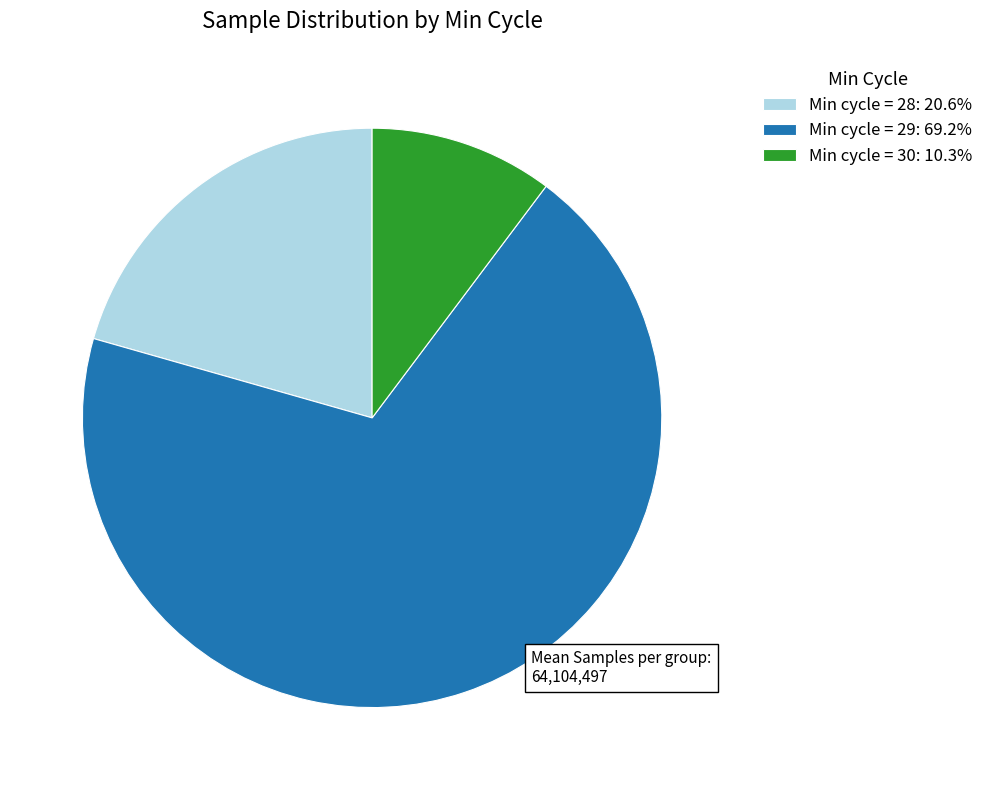

Is the sum of Min cycle = 30: 10.3% and Min cycle = 29: 69.2% greater than half?

Yes